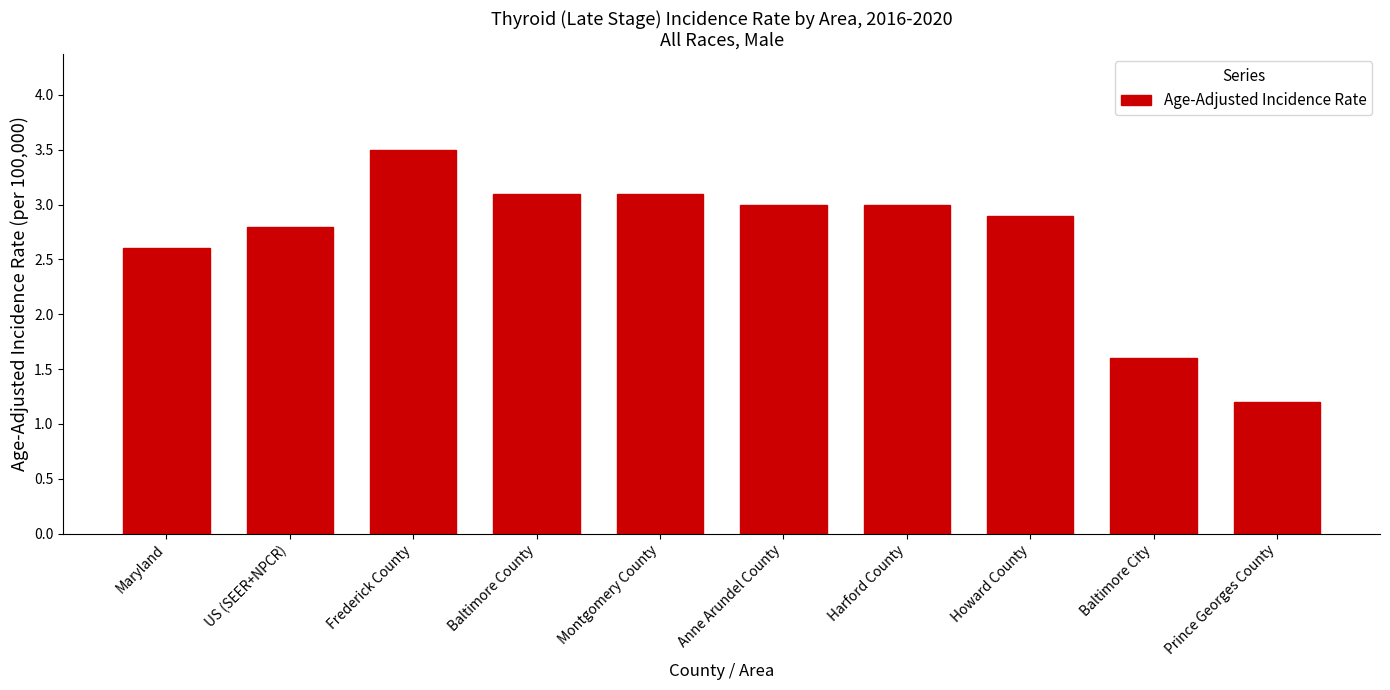

Reading left to right, list all the values displayed in this chart.

2.6	2.8	3.5	3.1	3.1	3.0	3.0	2.9	1.6	1.2